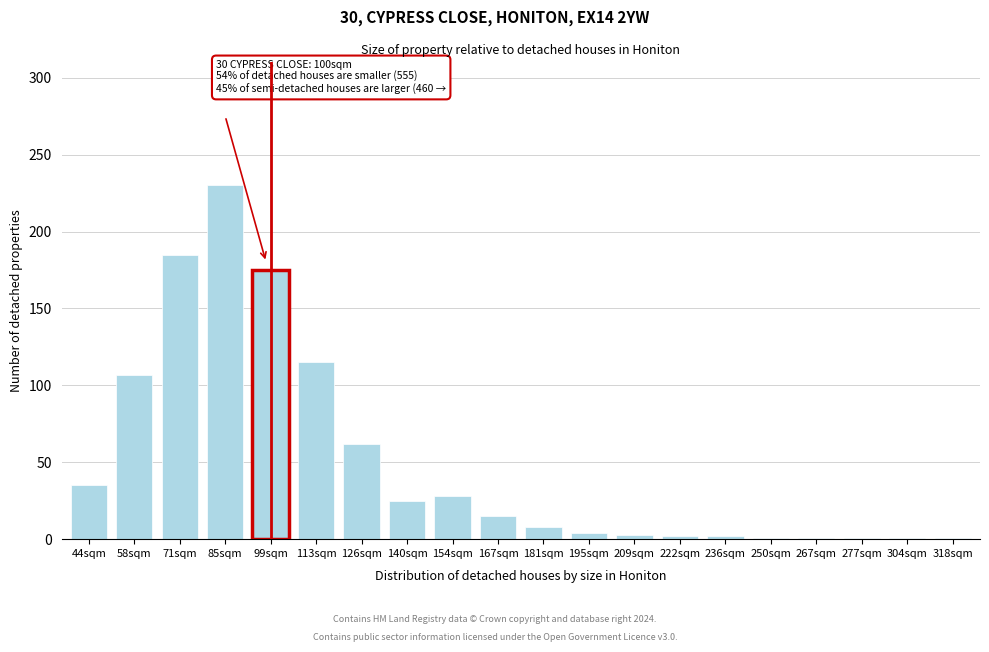

What value does the data have at 44sqm?

35